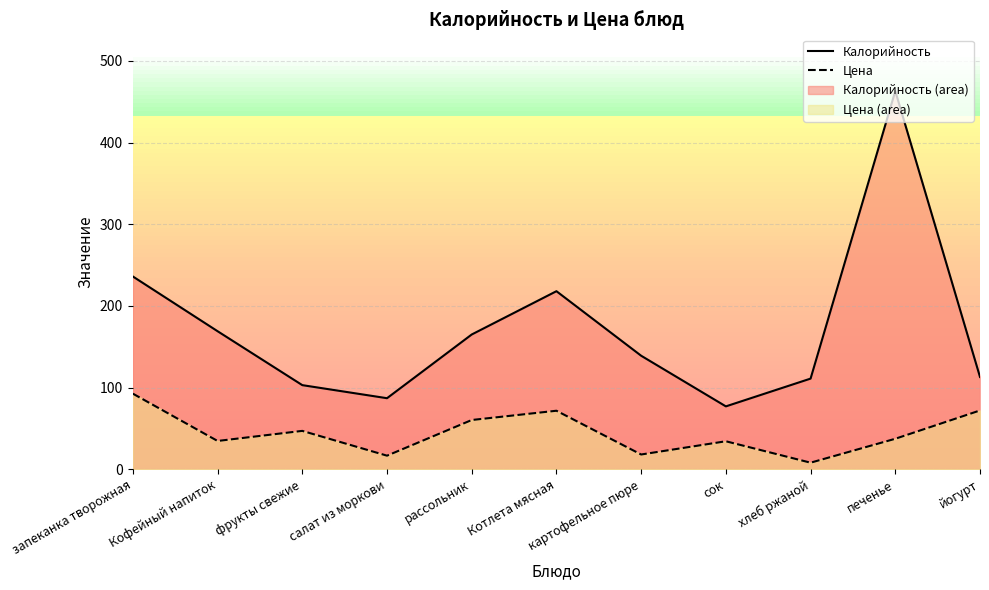

What is the average value of the Калорийность series?

171.0